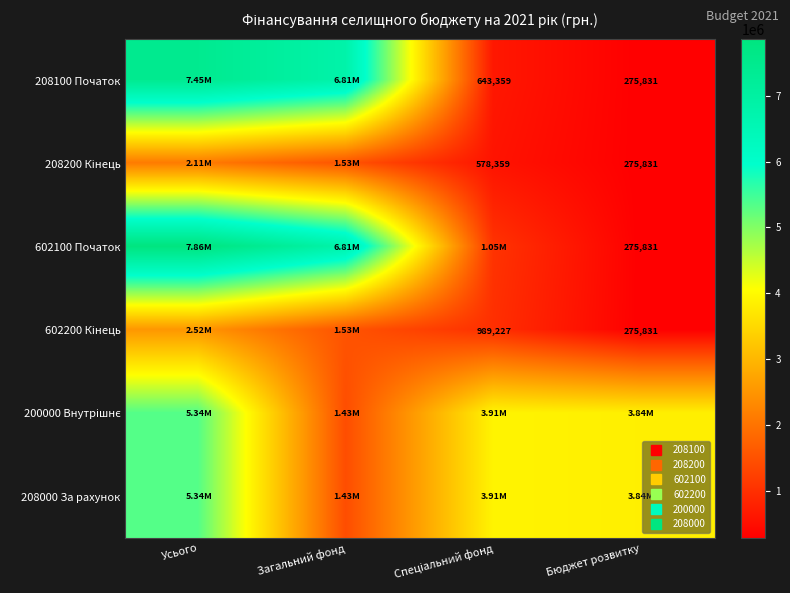

At how many categories does at least one series exceed 4688719?

2